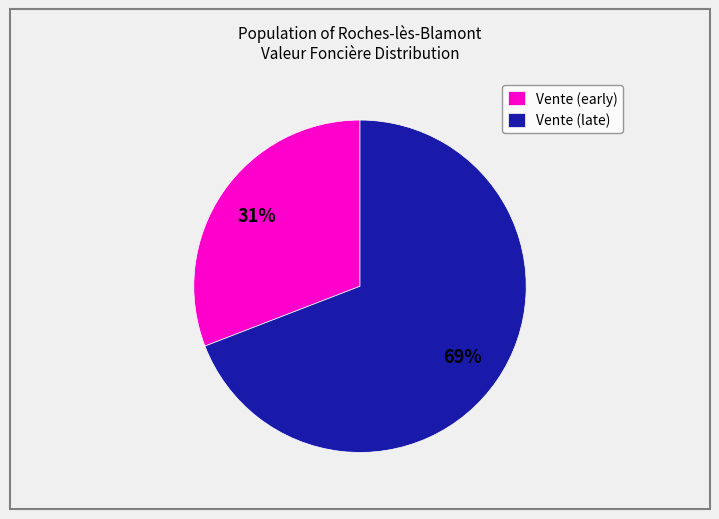

To the nearest percent, what is the difference between the Vente (late) and Vente (early) slice percentages?

38%